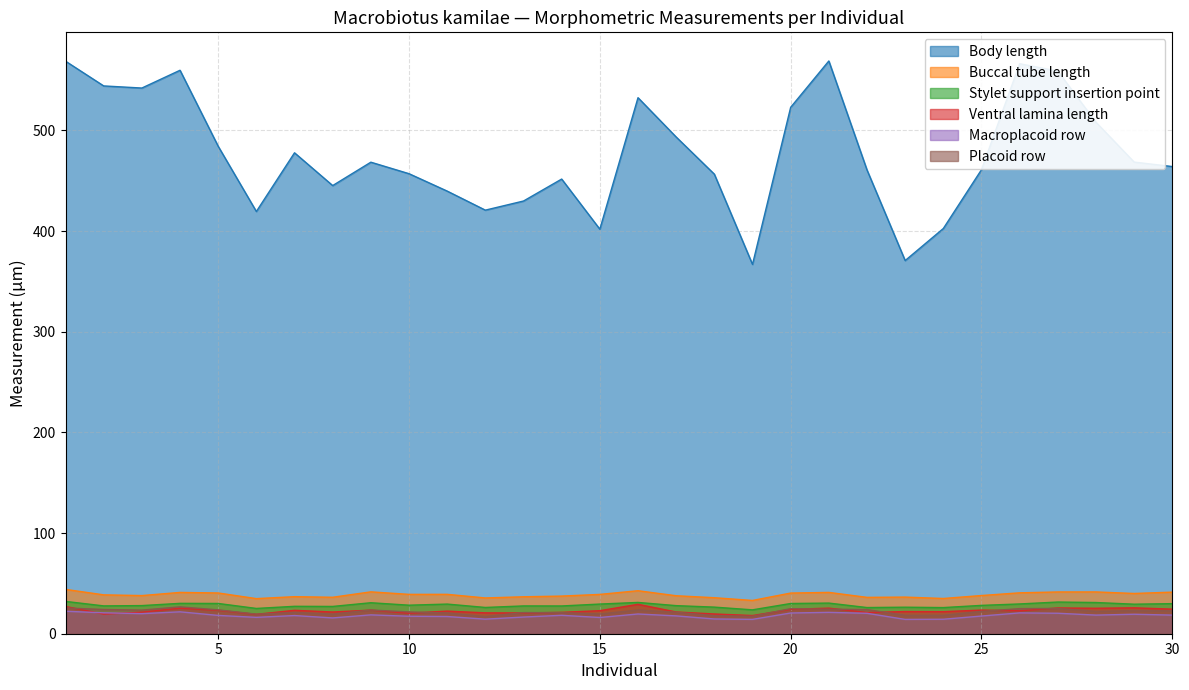

Rank the series by their maximum value, from highest to lowest.

Body length, Buccal tube length, Stylet support insertion point, Ventral lamina length, Placoid row, Macroplacoid row